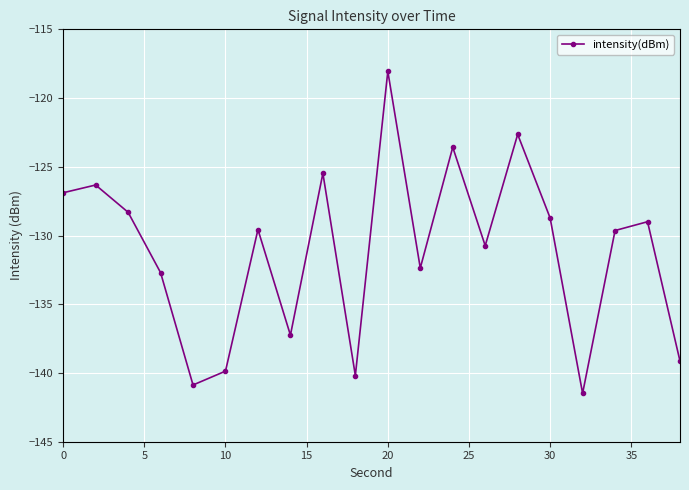

What is the value of the 10th point from the left?

-140.2